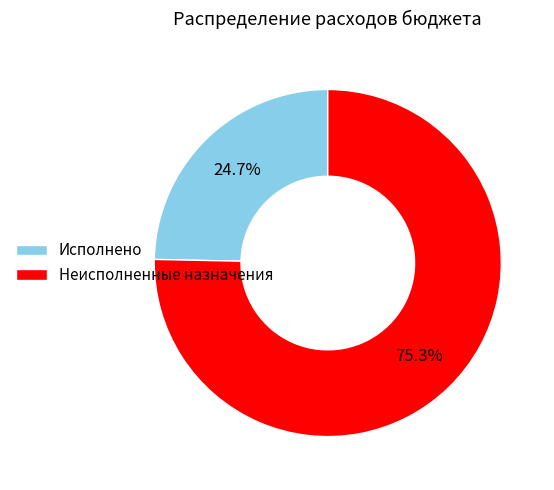

Is it true that Исполнено is 25% of the pie?

True